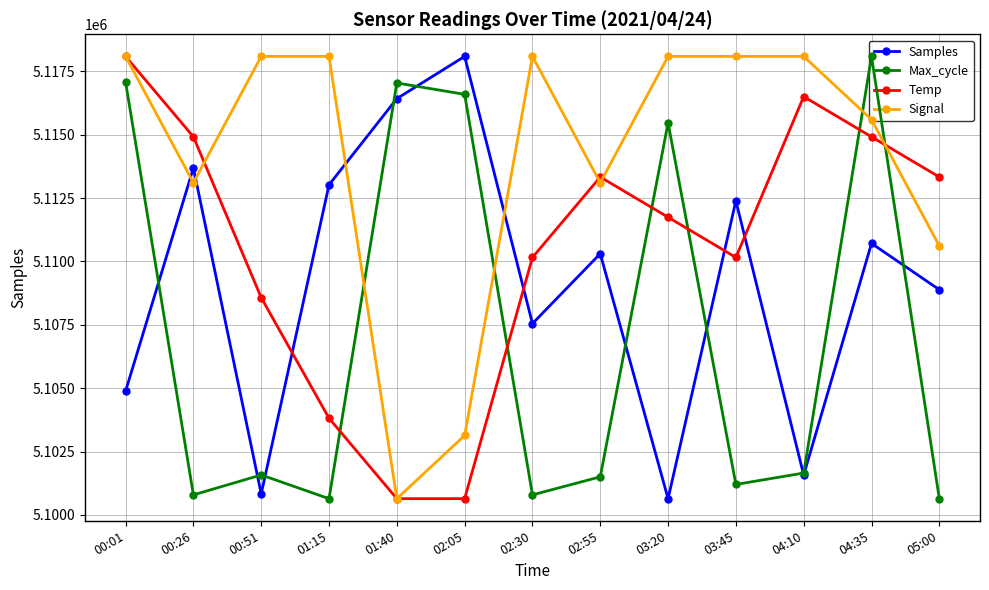

Which category has the lowest value in the Max_cycle series?

01:15